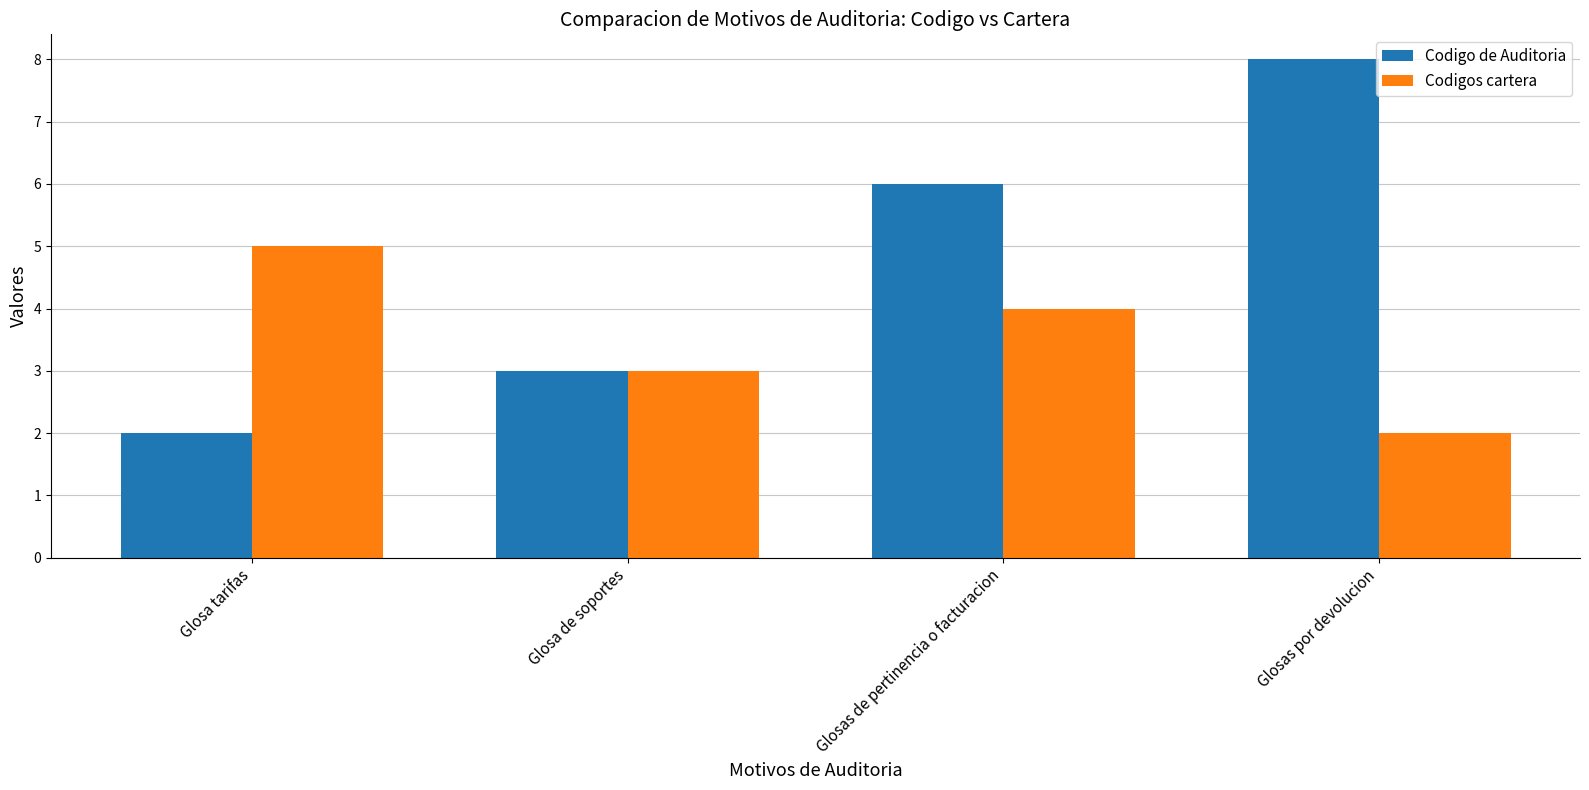

Rank the series by their maximum value, from highest to lowest.

Codigo de Auditoria, Codigos cartera